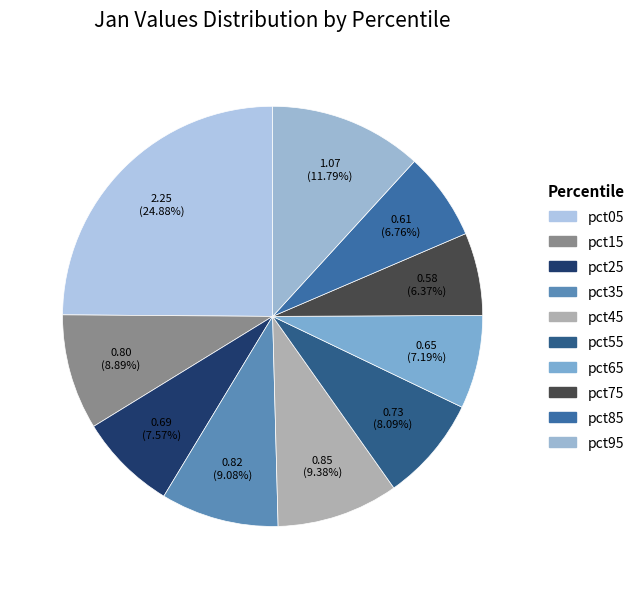

Count the number of slices in the pie.

10